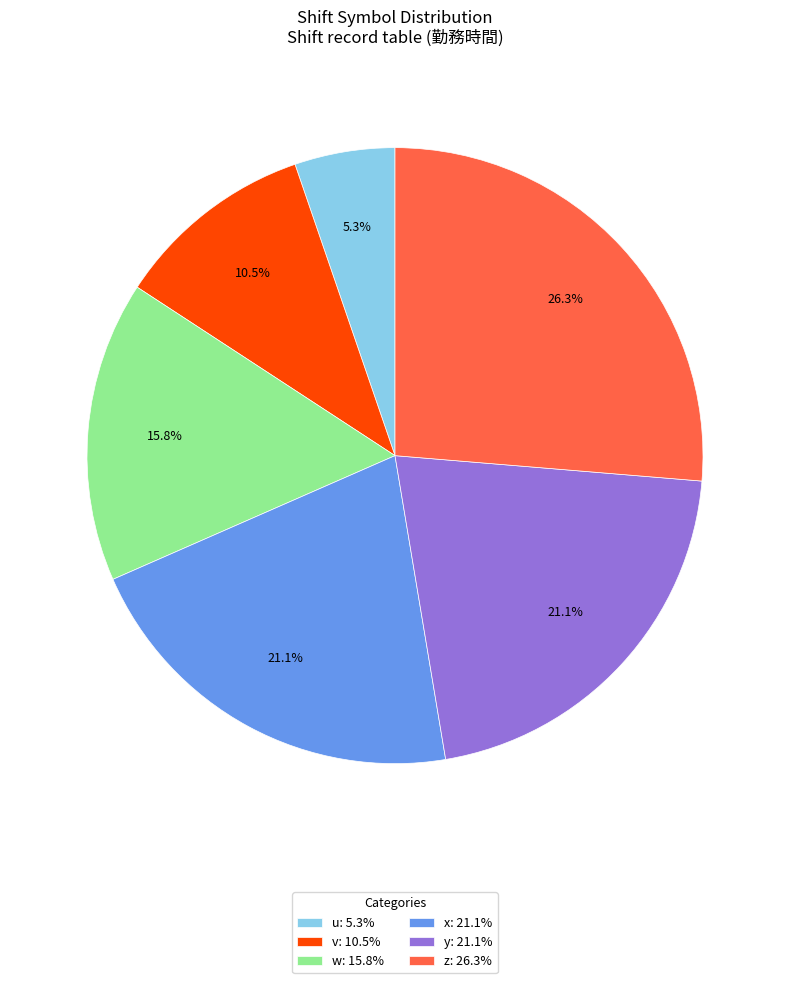

Which has a higher value, u or v?

v